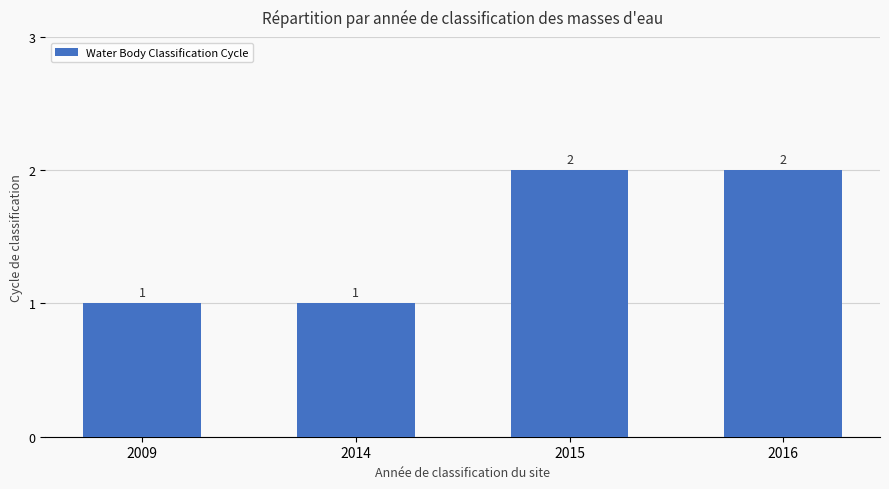

What is the difference between the values at 2016 and 2014?

1